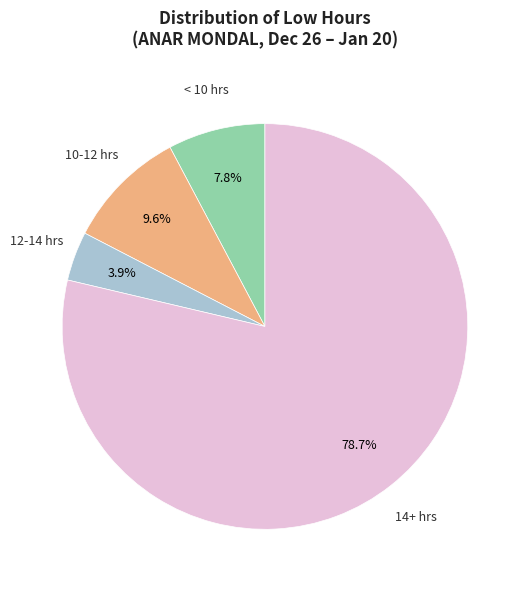

Is there any slice that represents more than half of the pie?

Yes